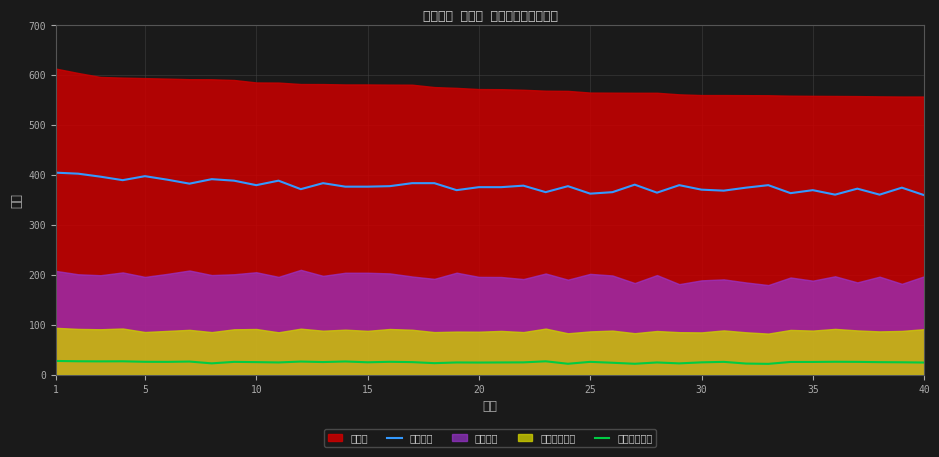

What is the lowest value of the 外语听力口语 series?

22.2